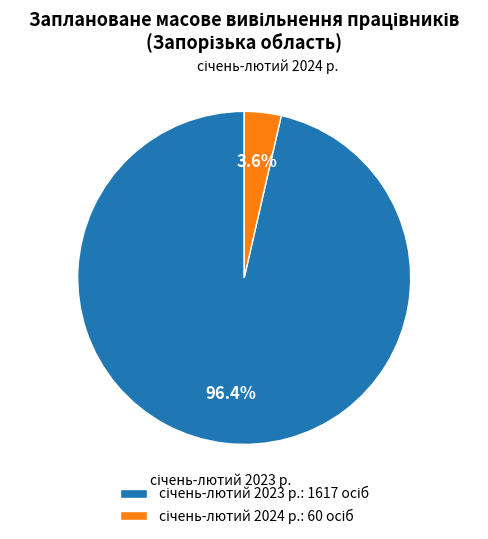

How many segments does this pie chart have?

2